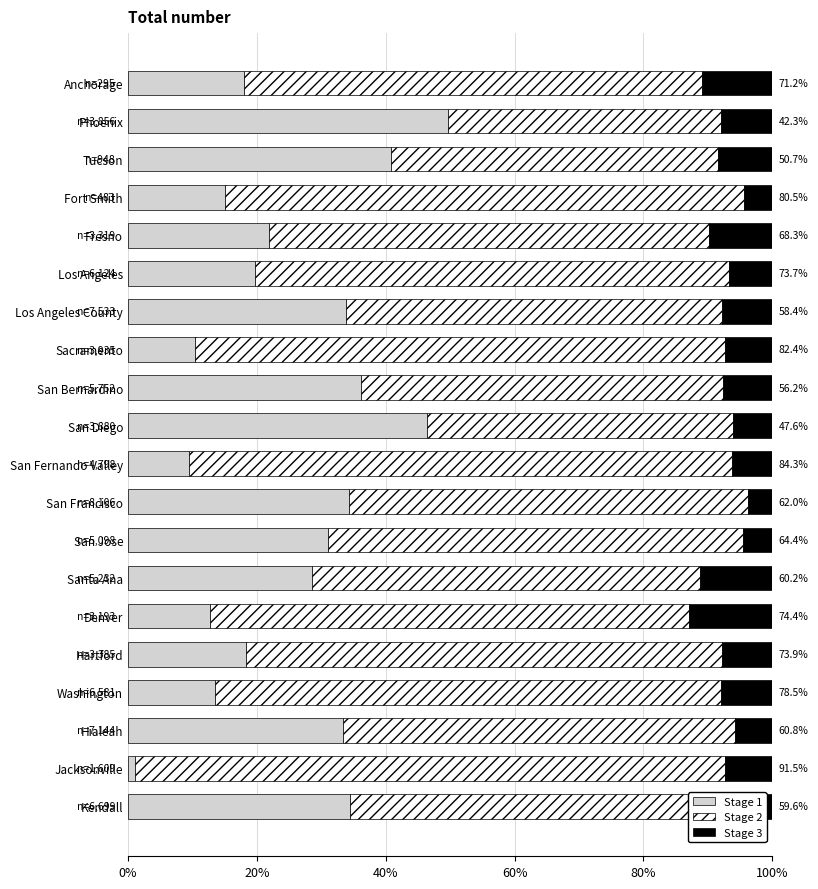

Which category has the highest value in the Stage 1 series?

Phoenix